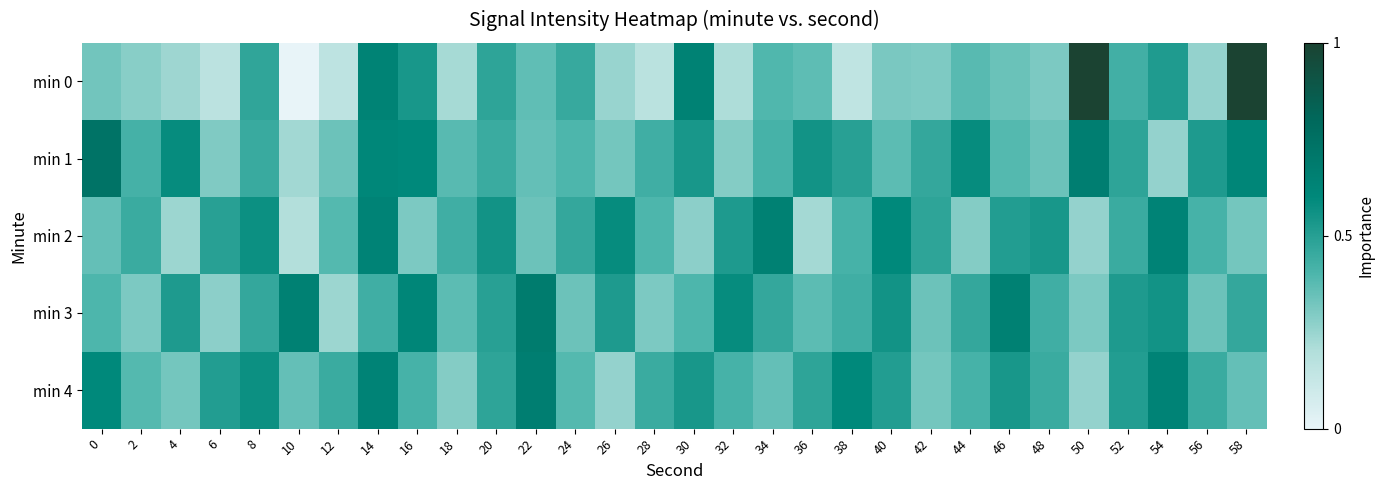

Reading right to left, what are all the values shown in this chart?

min 0: 58=1.0	56=0.3	54=0.5	52=0.4	50=1.0	48=0.3	46=0.3	44=0.4	42=0.3	40=0.3	38=0.2	36=0.4	34=0.4	32=0.2	30=0.6	28=0.2	26=0.3	24=0.5	22=0.4	20=0.5	18=0.2	16=0.5	14=0.6	12=0.2	10=0.0	8=0.5	6=0.2	4=0.2	2=0.3	0=0.3
min 1: 58=0.6	56=0.5	54=0.3	52=0.5	50=0.7	48=0.3	46=0.4	44=0.6	42=0.5	40=0.4	38=0.5	36=0.6	34=0.4	32=0.3	30=0.5	28=0.4	26=0.3	24=0.4	22=0.4	20=0.4	18=0.4	16=0.6	14=0.6	12=0.3	10=0.2	8=0.5	6=0.3	4=0.6	2=0.4	0=0.7
min 2: 58=0.3	56=0.4	54=0.6	52=0.4	50=0.3	48=0.5	46=0.5	44=0.3	42=0.5	40=0.6	38=0.4	36=0.2	34=0.6	32=0.5	30=0.3	28=0.4	26=0.6	24=0.5	22=0.3	20=0.6	18=0.4	16=0.3	14=0.6	12=0.4	10=0.2	8=0.6	6=0.5	4=0.2	2=0.4	0=0.4
min 3: 58=0.5	56=0.3	54=0.6	52=0.5	50=0.3	48=0.4	46=0.6	44=0.5	42=0.3	40=0.6	38=0.4	36=0.4	34=0.5	32=0.6	30=0.4	28=0.3	26=0.5	24=0.3	22=0.7	20=0.5	18=0.4	16=0.6	14=0.4	12=0.2	10=0.6	8=0.5	6=0.3	4=0.5	2=0.3	0=0.4
min 4: 58=0.4	56=0.4	54=0.6	52=0.5	50=0.3	48=0.4	46=0.5	44=0.4	42=0.3	40=0.5	38=0.6	36=0.5	34=0.4	32=0.4	30=0.5	28=0.4	26=0.3	24=0.4	22=0.7	20=0.5	18=0.3	16=0.4	14=0.6	12=0.4	10=0.4	8=0.6	6=0.5	4=0.3	2=0.4	0=0.6